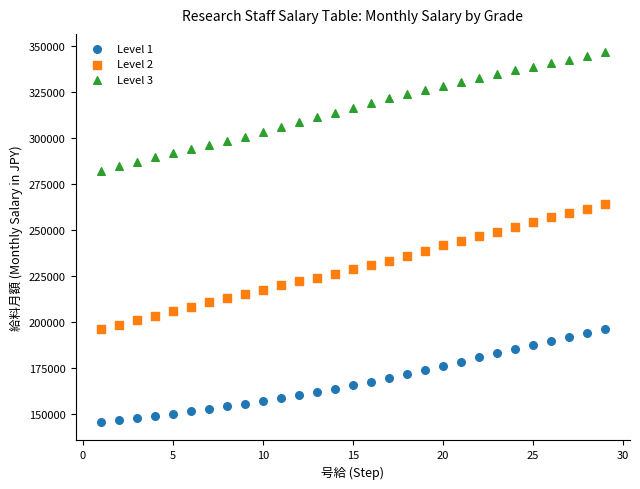

Which series has the widest spread of Y values?

Level 2